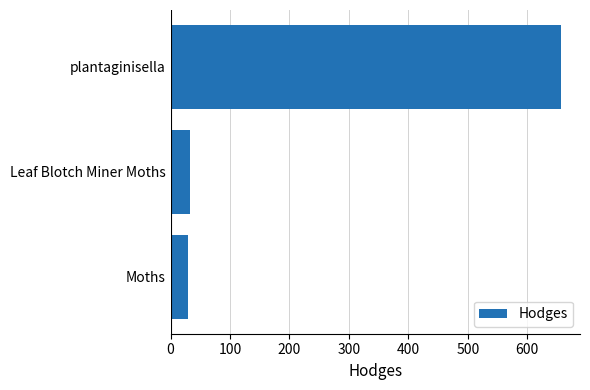

At which label is the value closest to 342?

Leaf Blotch Miner Moths